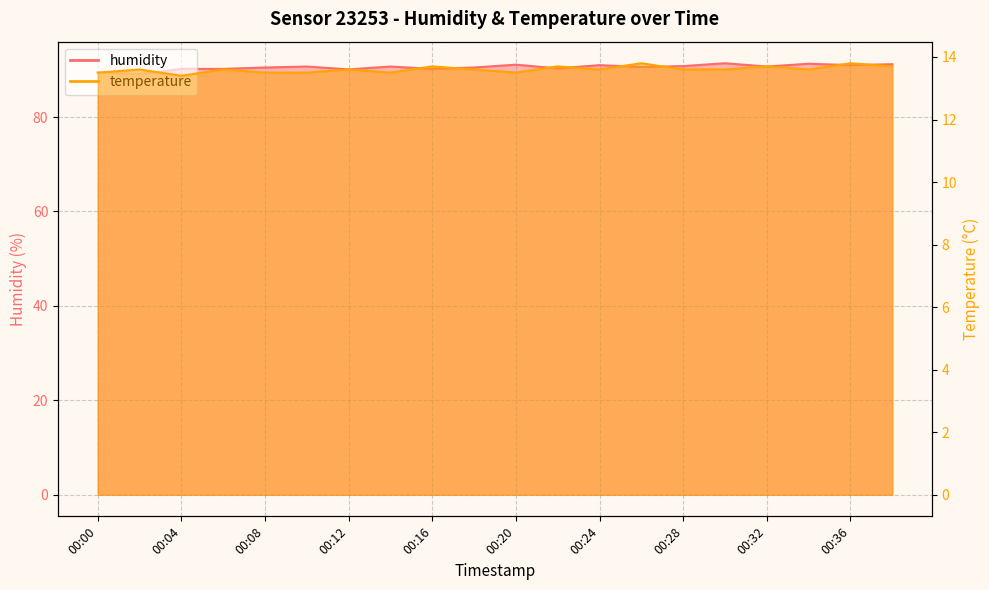

What is the spread (max minus min) of values at 00:28?

77.2